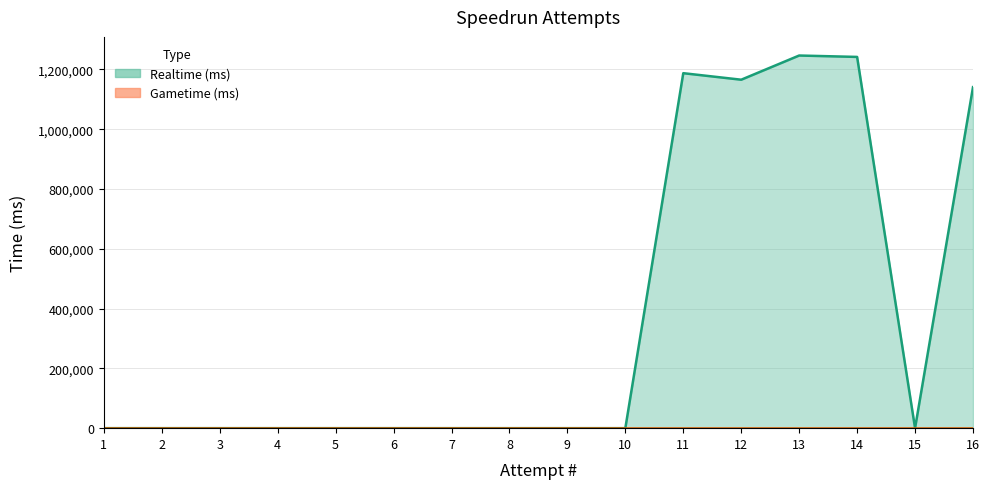

Is it true that the value at 13 is 837370?

False